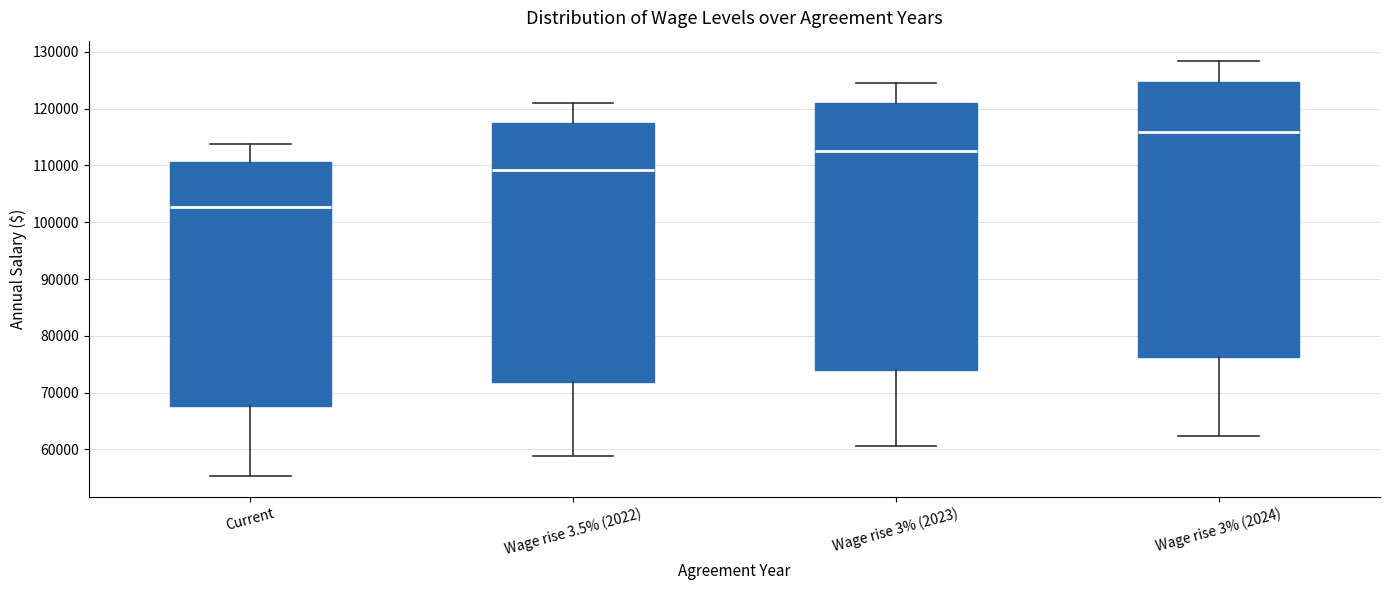

Where is the lower edge of the box for Wage rise 3% (2024) on the y-axis? The values are not printed on the chart, so give them approximately, as read against the axis.

76000